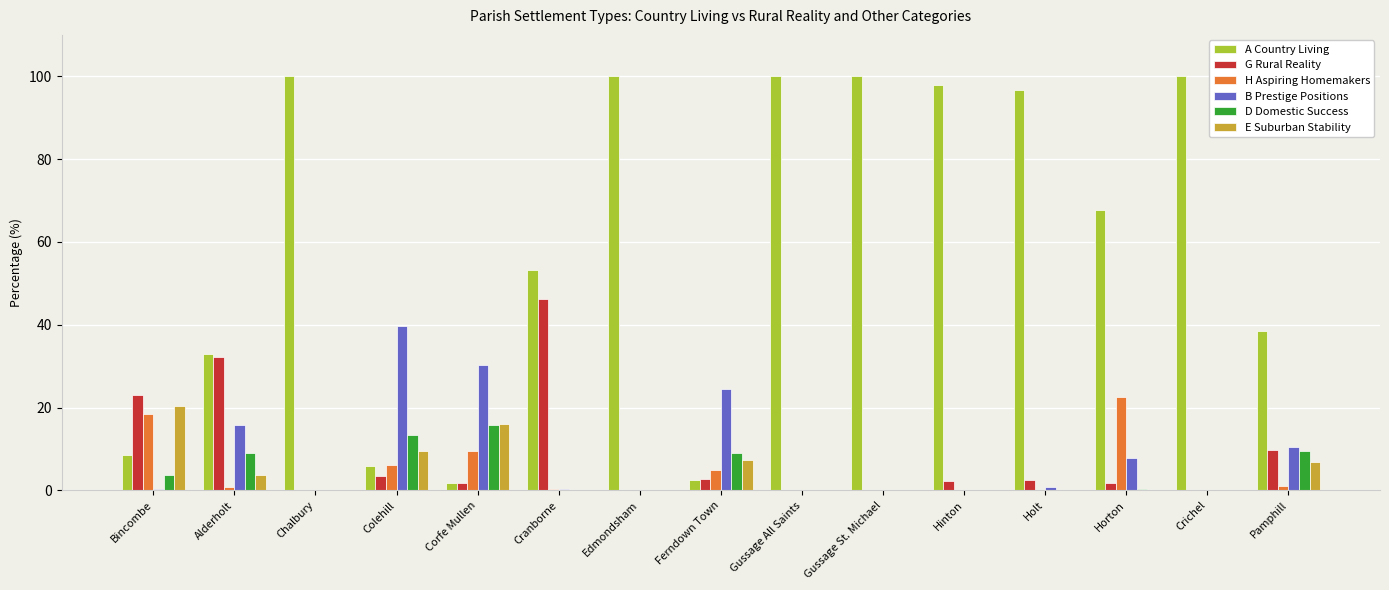

Is it true that E Suburban Stability equals 6.9 at Pamphill?

True